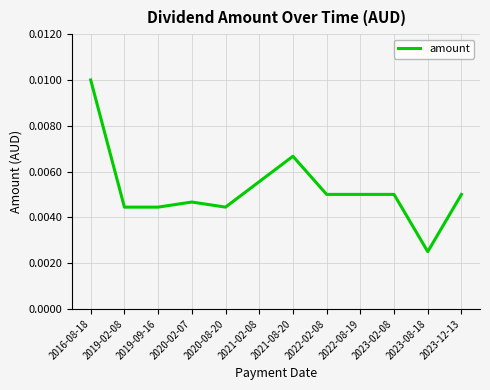

What position from the right is 2021-02-08?

7